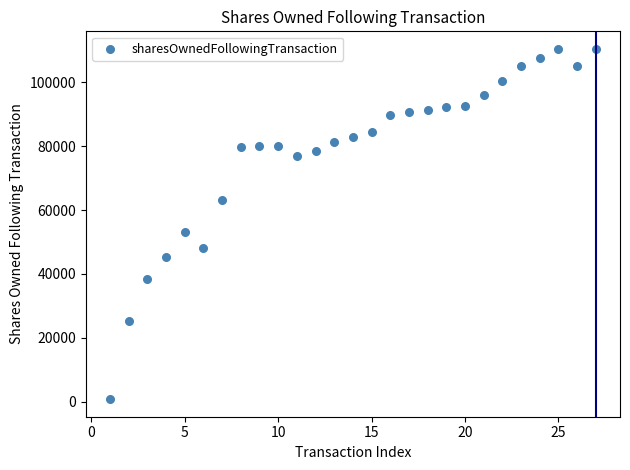

What Y value in the scatter plot is closest to 55609?

53176